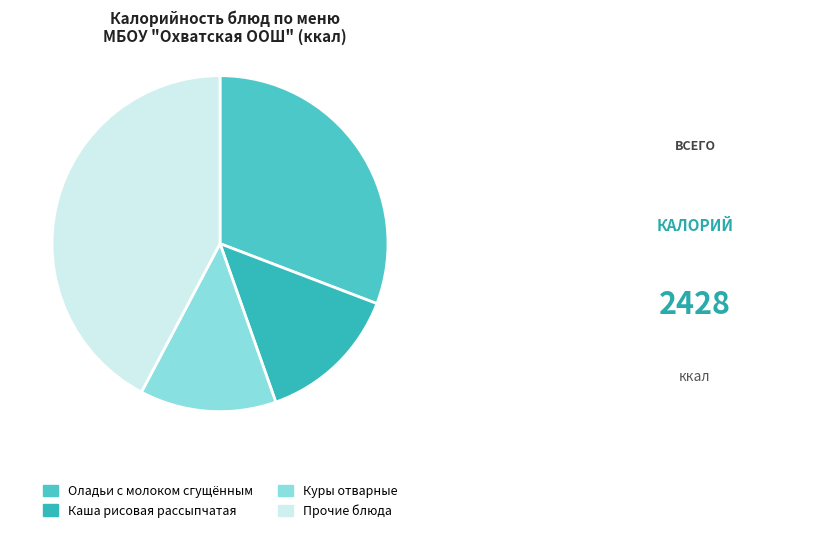

Count the number of slices in the pie.

4